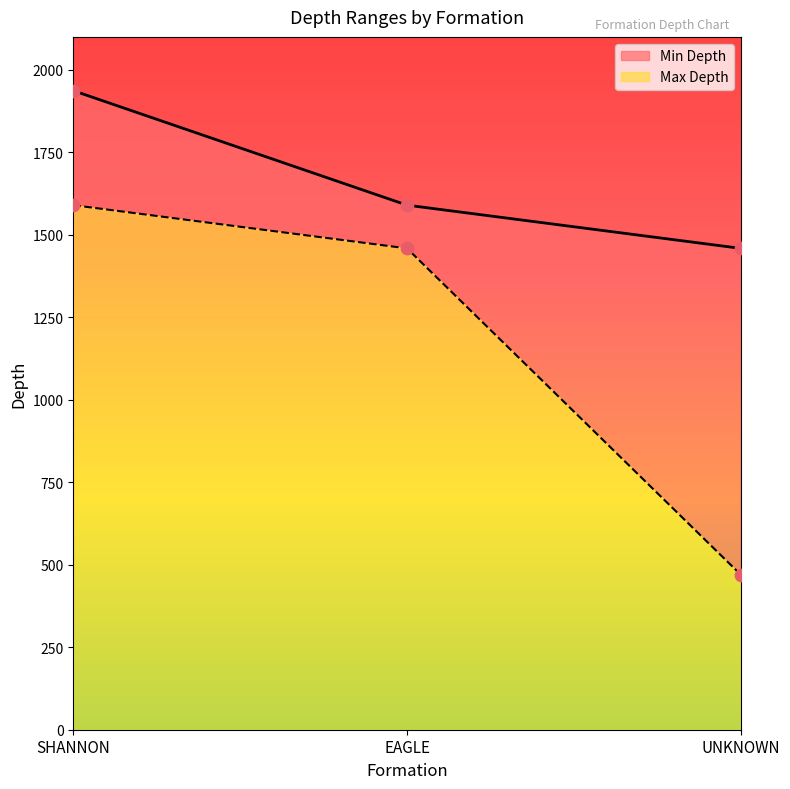

At how many categories does at least one series exceed 998?

3